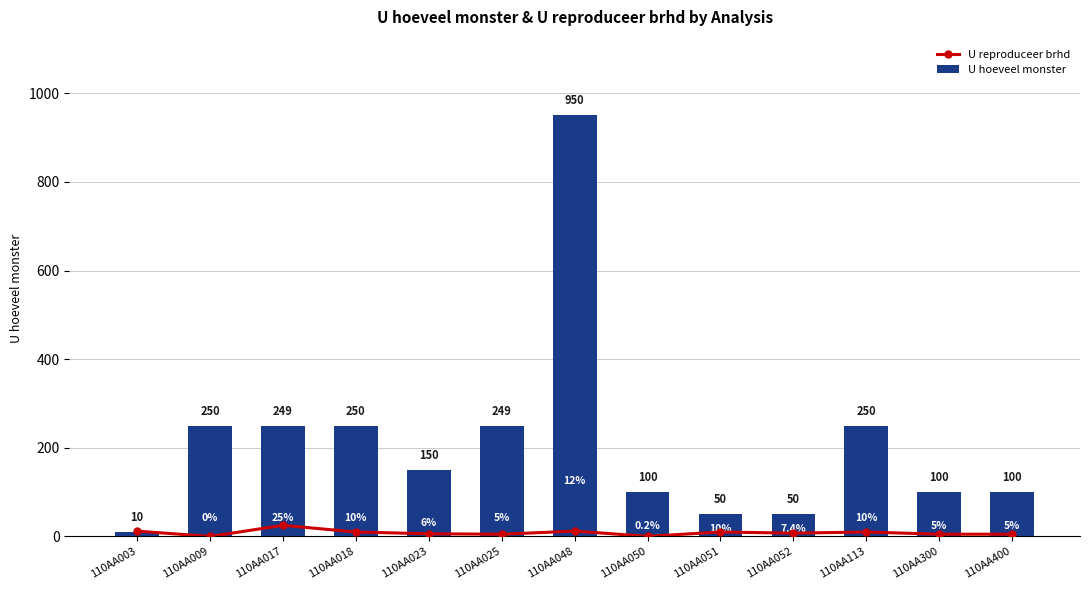

What is the sum of all U reproduceer brhd values?

107.6